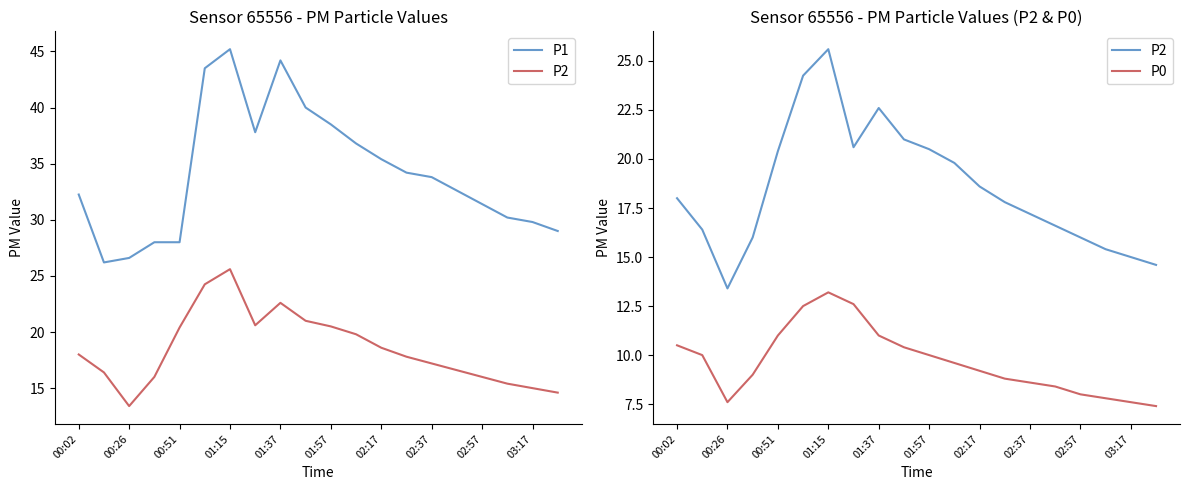

Is this an area chart (filled region under the line)?

No